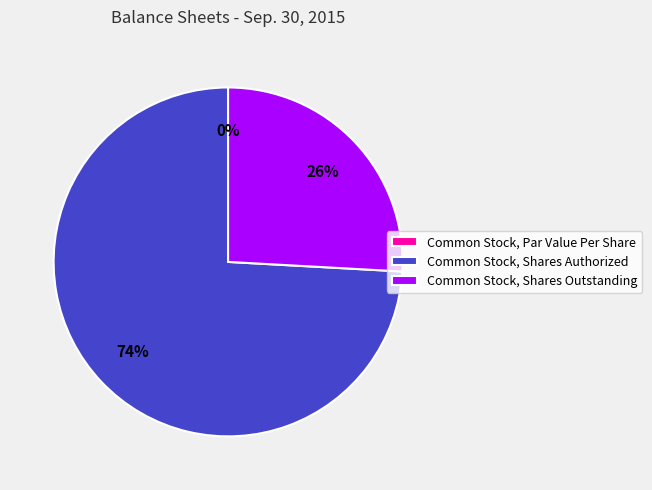

Which slice is the largest?

Common Stock, Shares Authorized